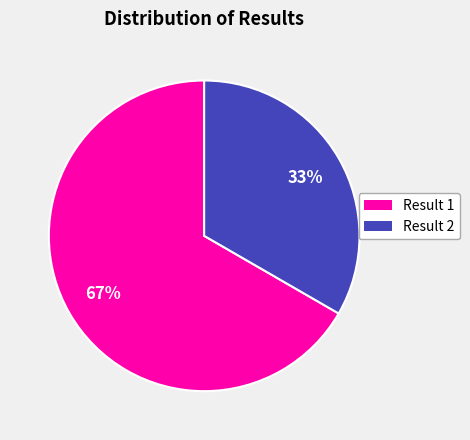

Approximately how many times larger is the value at Result 1 compared to Result 2?

2.0